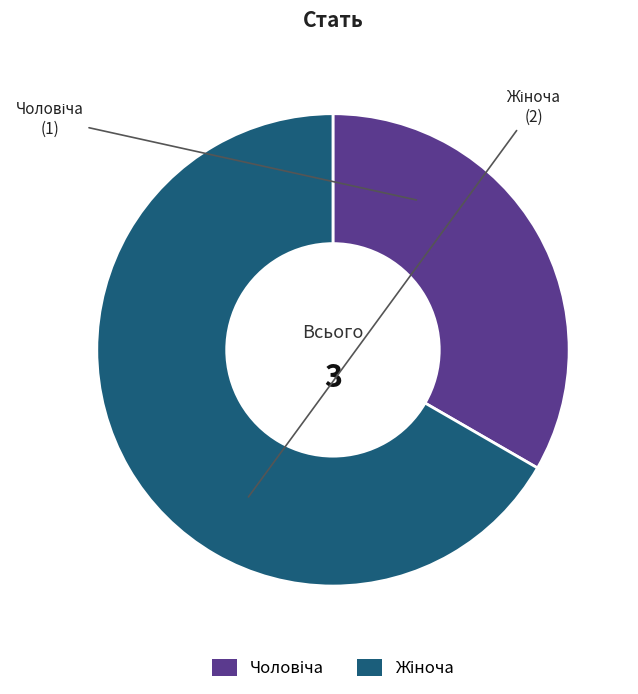

Is there any slice that represents more than half of the pie?

Yes